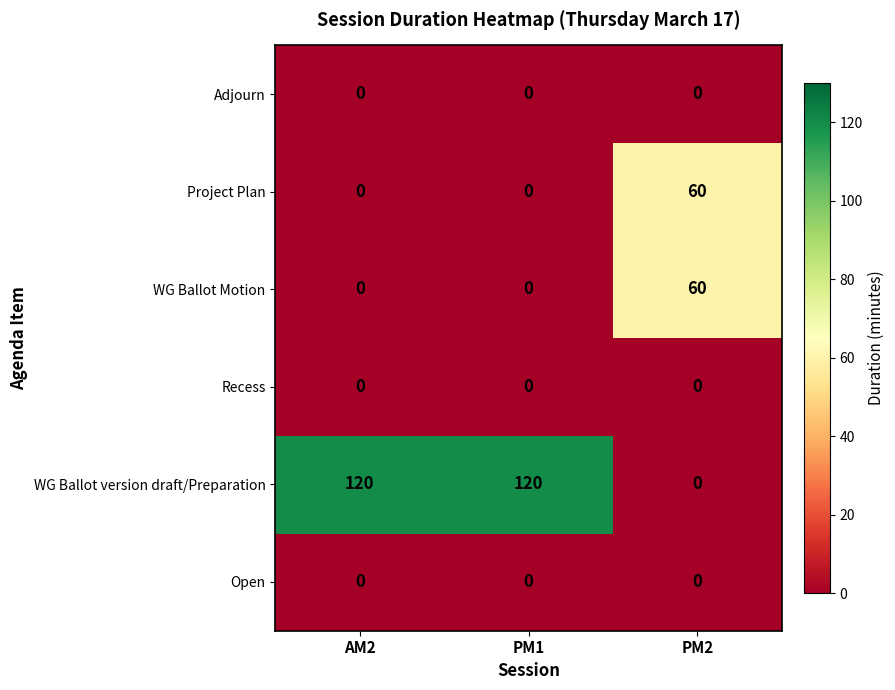

What is the difference between the maximum and minimum values in the Project Plan series?

60